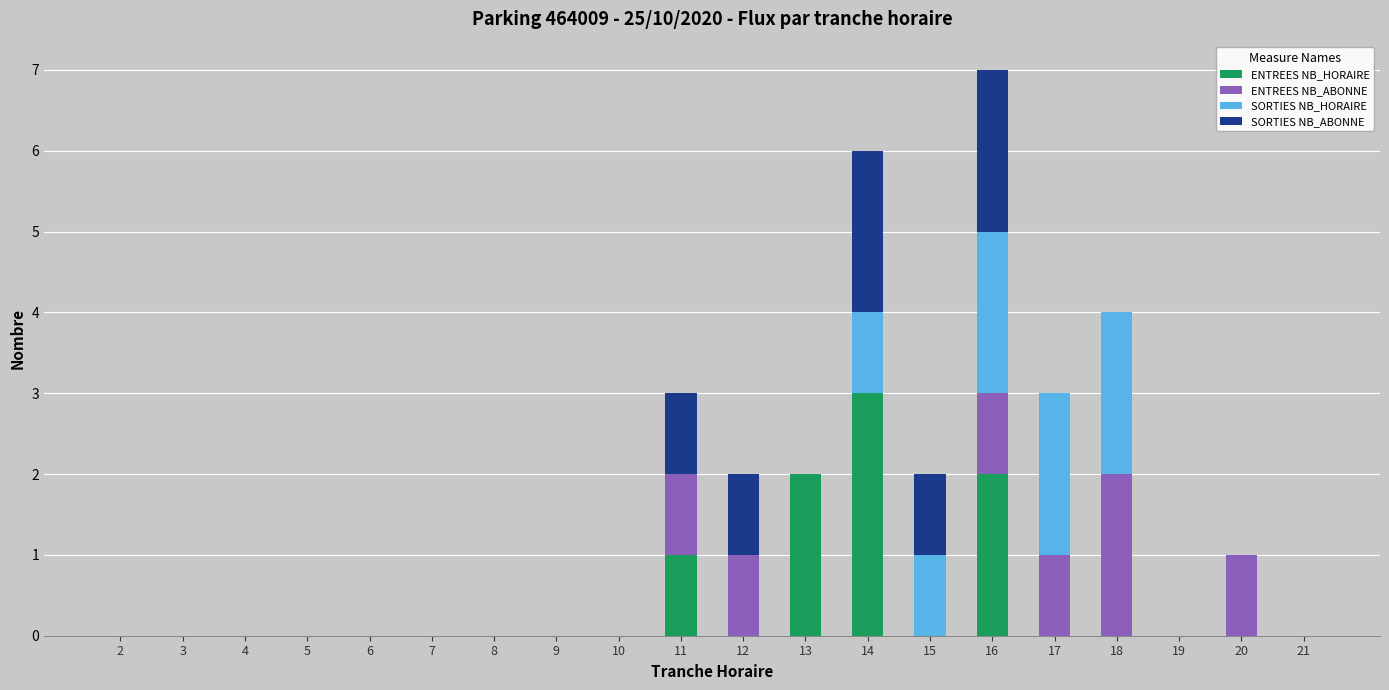

What is the highest value of the ENTREES NB_HORAIRE series?

3